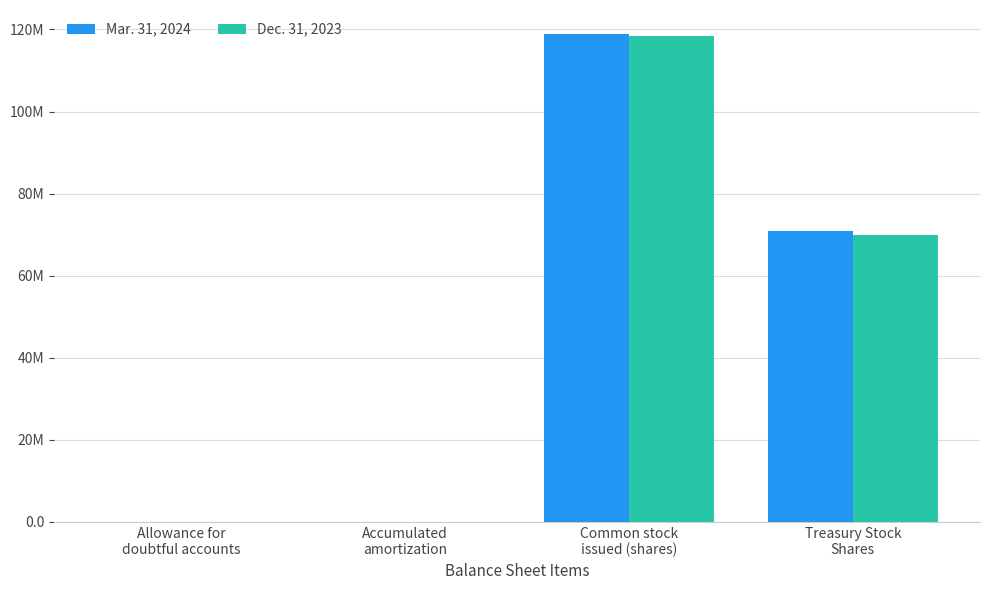

What is the label of the 2nd bar from the right?

Common stock
issued (shares)